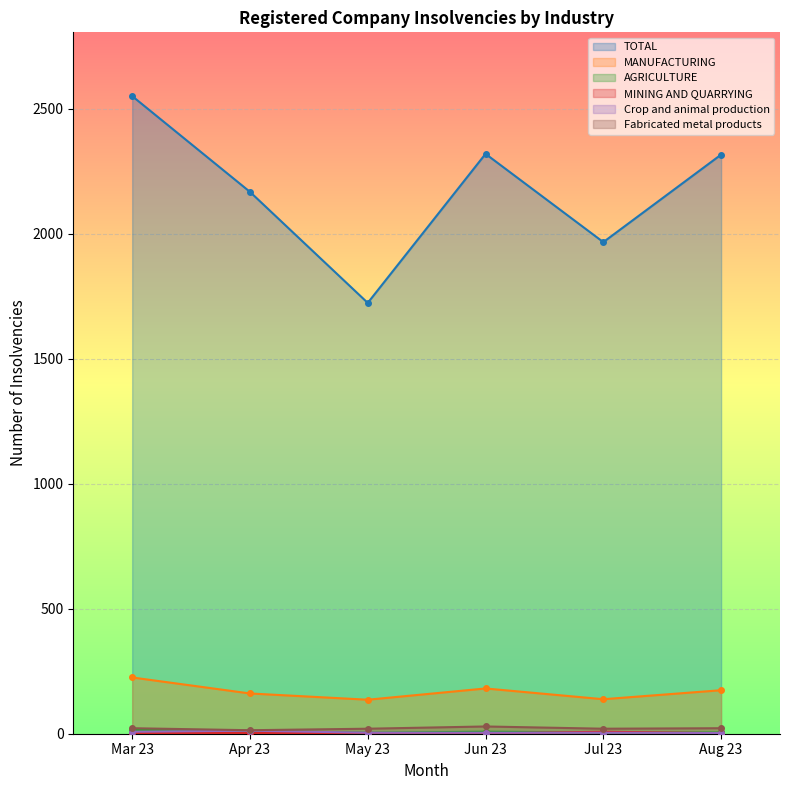

How many interior local valleys does the TOTAL series have?

2